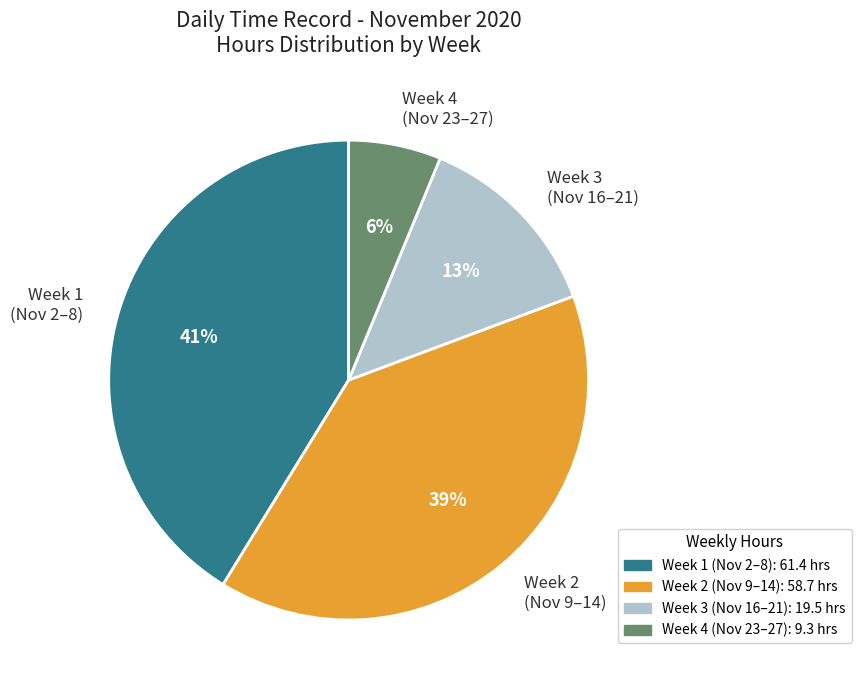

Rank the categories by value from highest to lowest.

Week 1 (Nov 2–8), Week 2 (Nov 9–14), Week 3 (Nov 16–21), Week 4 (Nov 23–27)